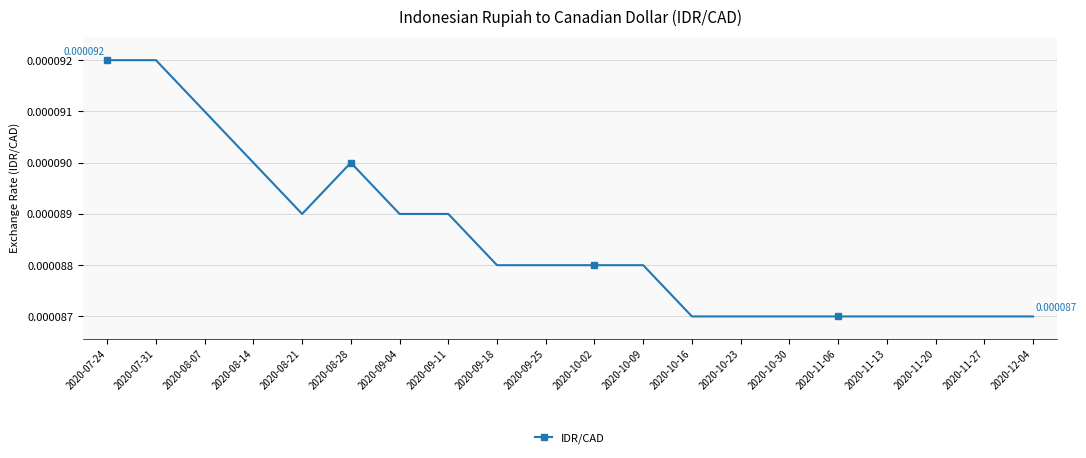

Which has a higher value, 2020-07-24 or 2020-11-06?

2020-07-24